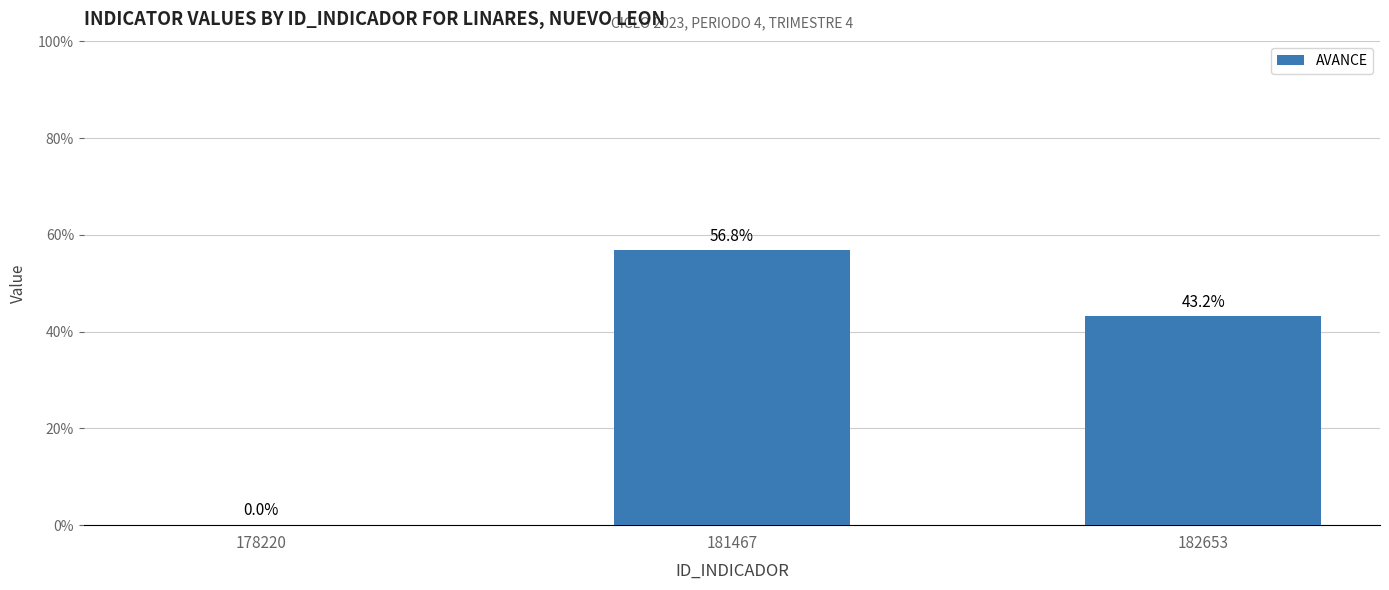

How many data points are above 43?

2